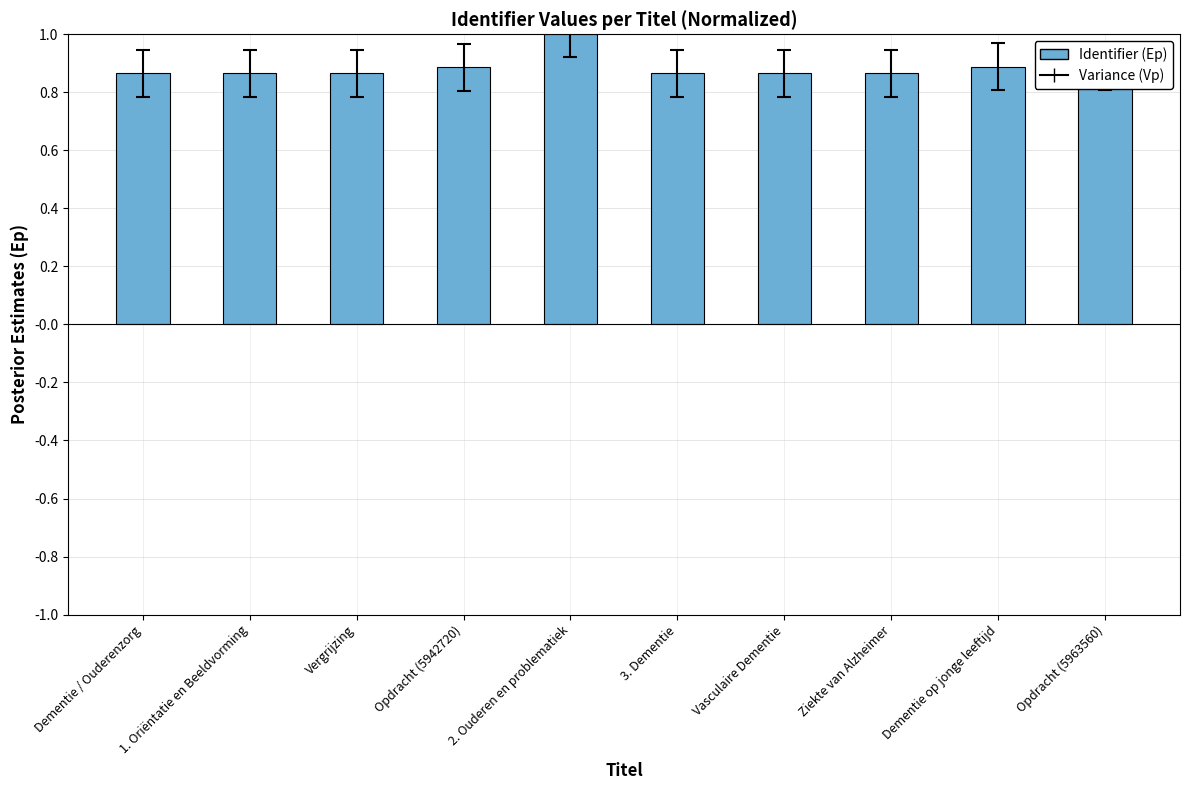

What is the label of the 5th bar from the left?

2. Ouderen en problematiek